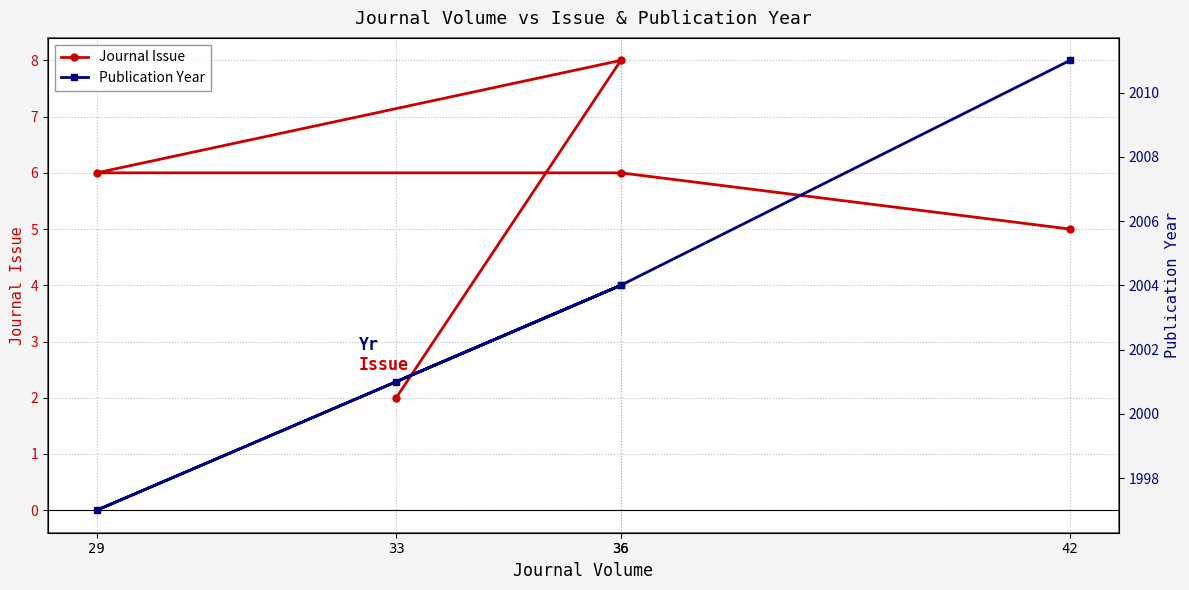

True or false: Journal Issue has more than 1 interior local peaks.

False